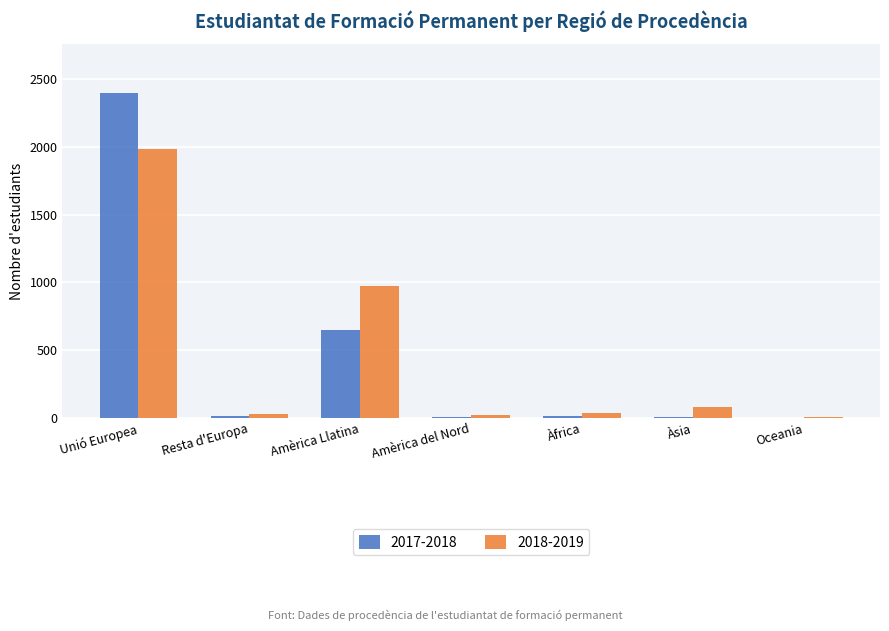

What is the average value of the 2018-2019 series?

447